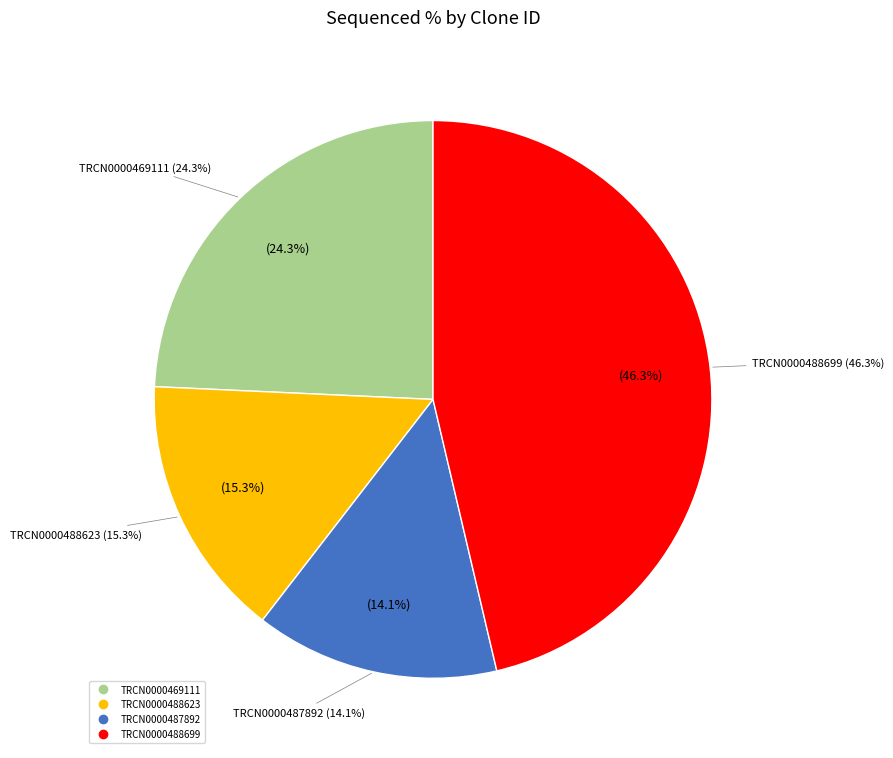

True or false: TRCN0000488699 accounts for 33% of the total.

False